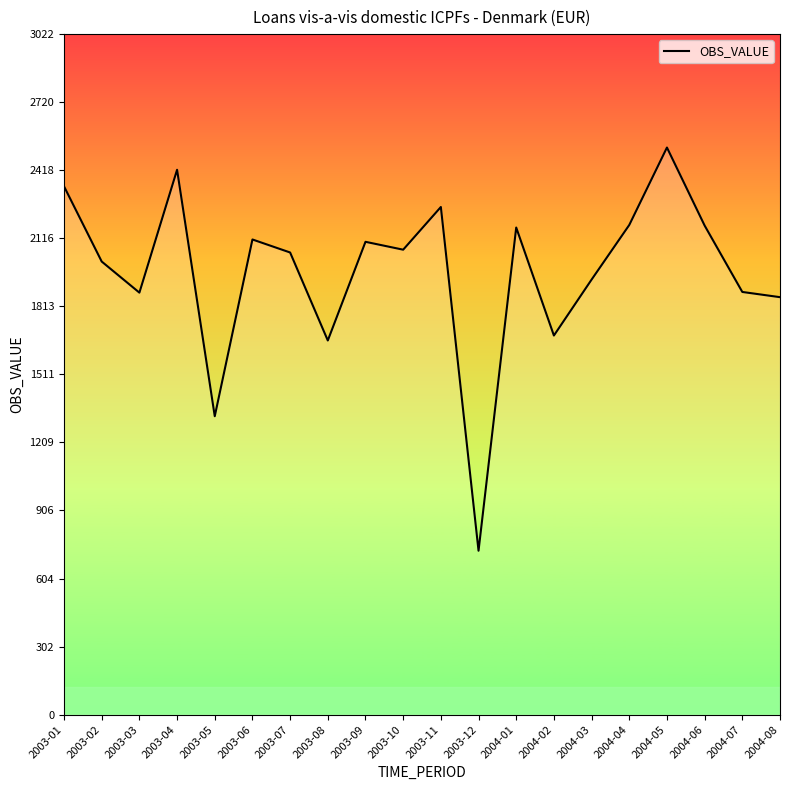

What is the ratio of the value at 2003-01 to the value at 2003-10?

1.1